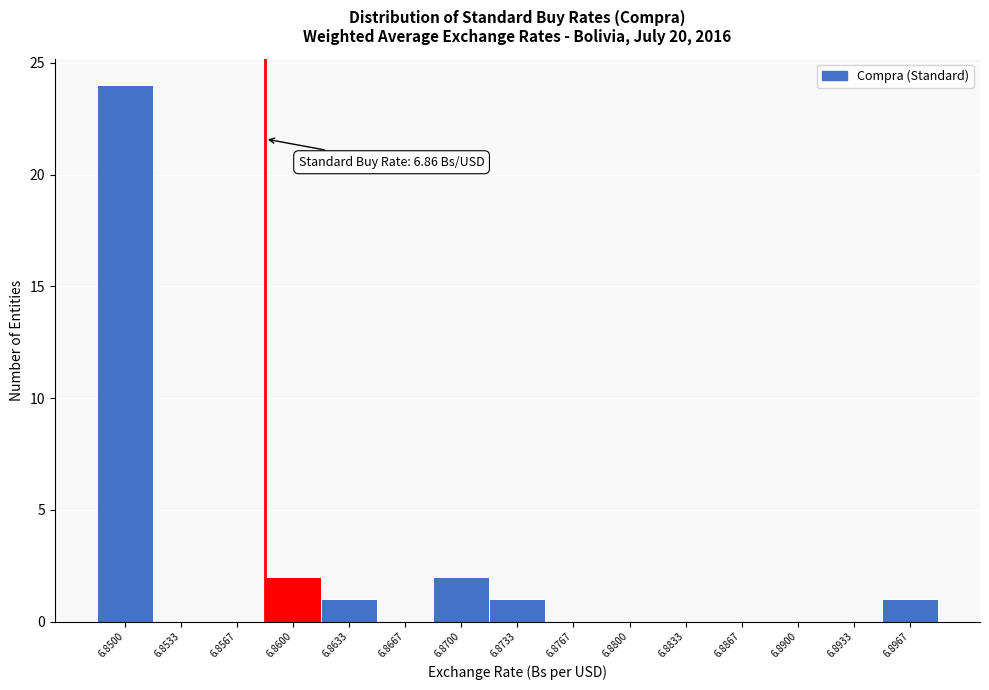

Reading left to right, list all the values displayed in this chart.

6.8500=24	6.8533=0	6.8567=0	6.8600=2	6.8633=1	6.8667=0	6.8700=2	6.8733=1	6.8767=0	6.8800=0	6.8833=0	6.8867=0	6.8900=0	6.8933=0	6.8967=1